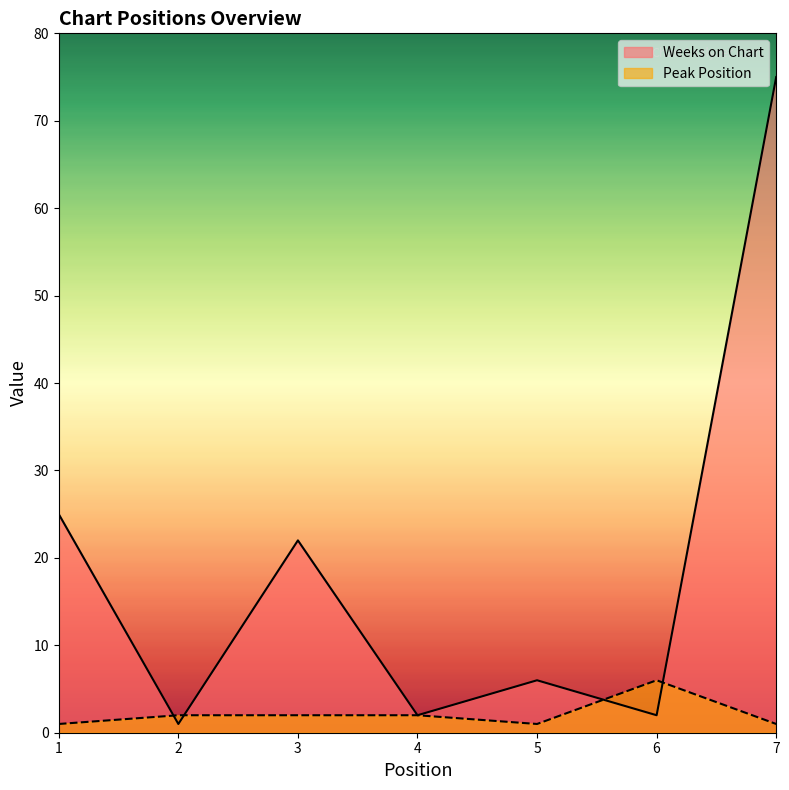

What is the average value of the Weeks on Chart series?

19